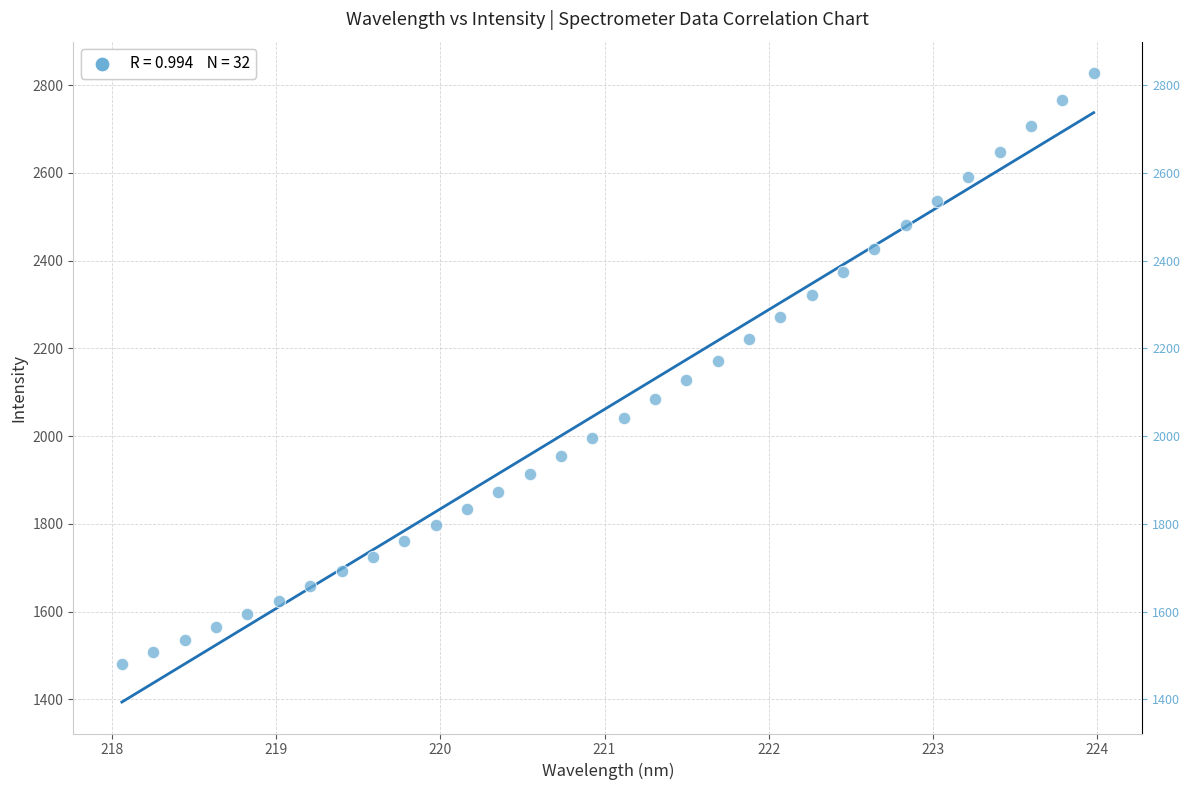

What is the range of Y values (max minus min)?

1346.6